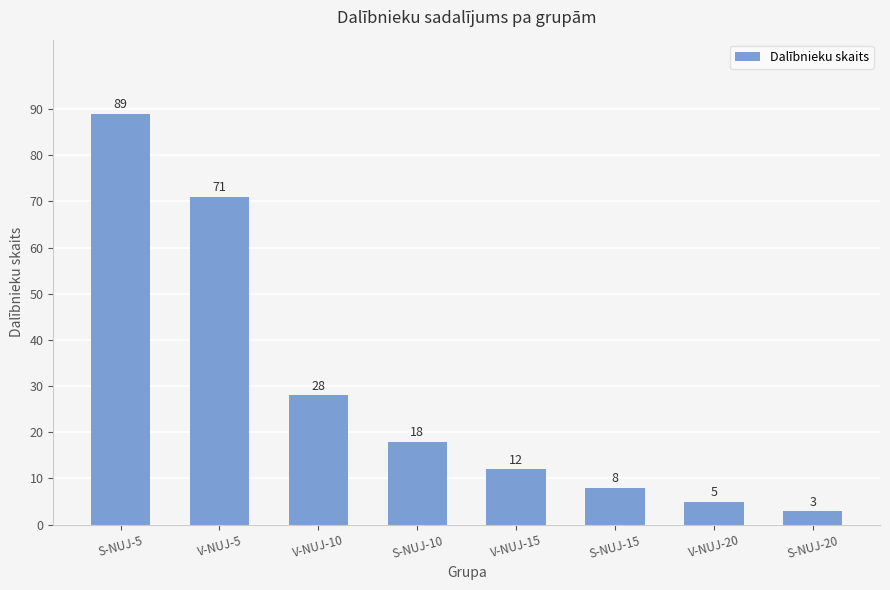

List the labels in order of value, largest first.

S-NUJ-5, V-NUJ-5, V-NUJ-10, S-NUJ-10, V-NUJ-15, S-NUJ-15, V-NUJ-20, S-NUJ-20